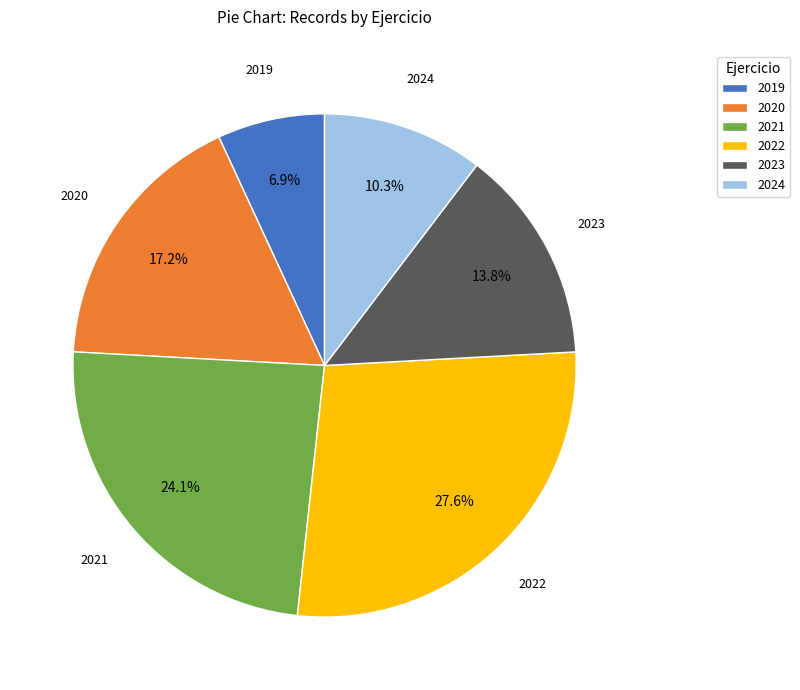

Which has a higher value, 2022 or 2020?

2022